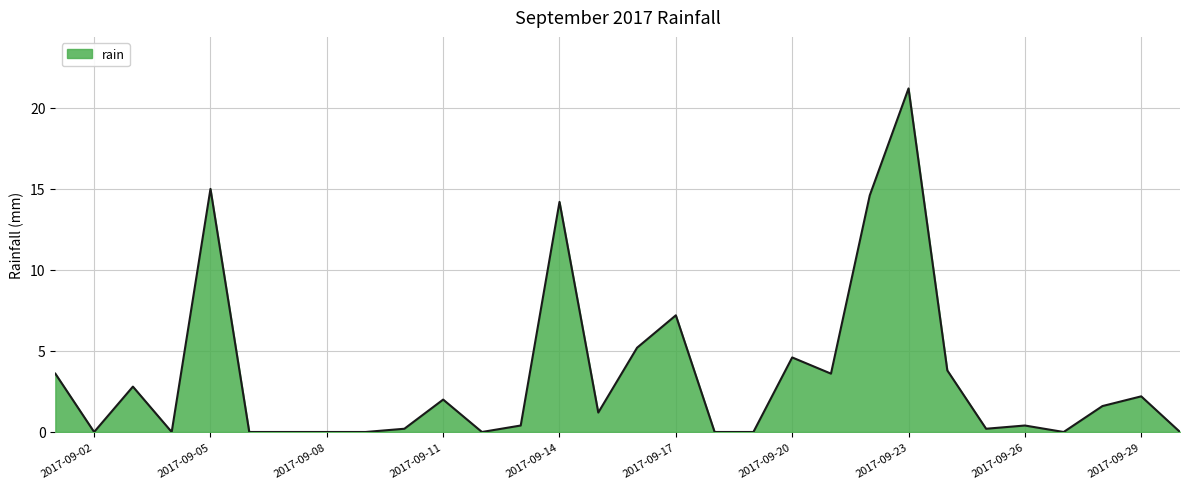

What is the maximum value shown in the chart?

21.2